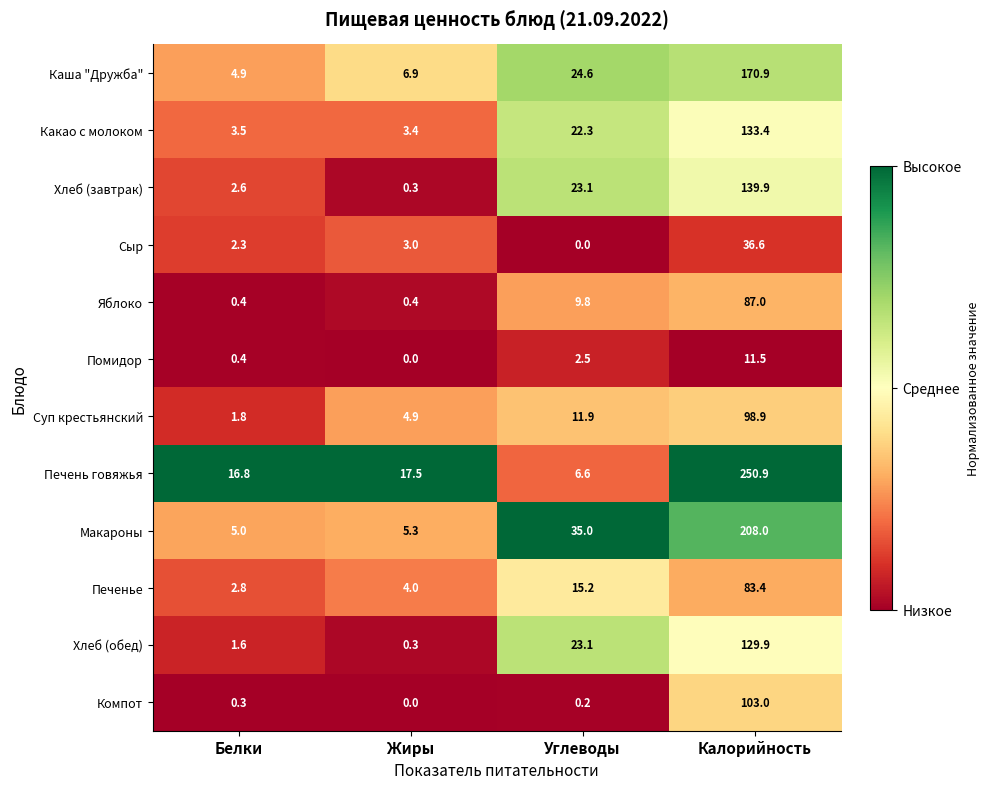

True or false: Печень говяжья has a value of 17.5 at Жиры.

True